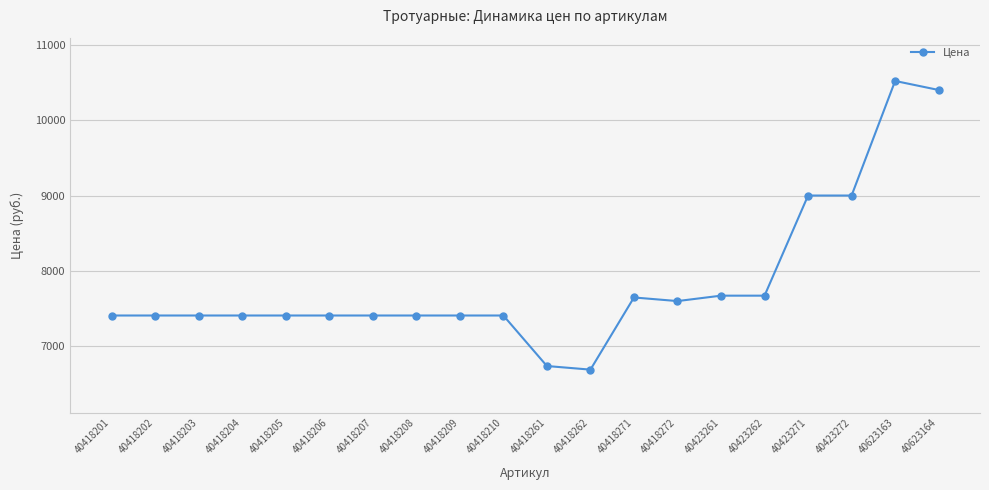

What is the value of the 13th point from the left?

7644